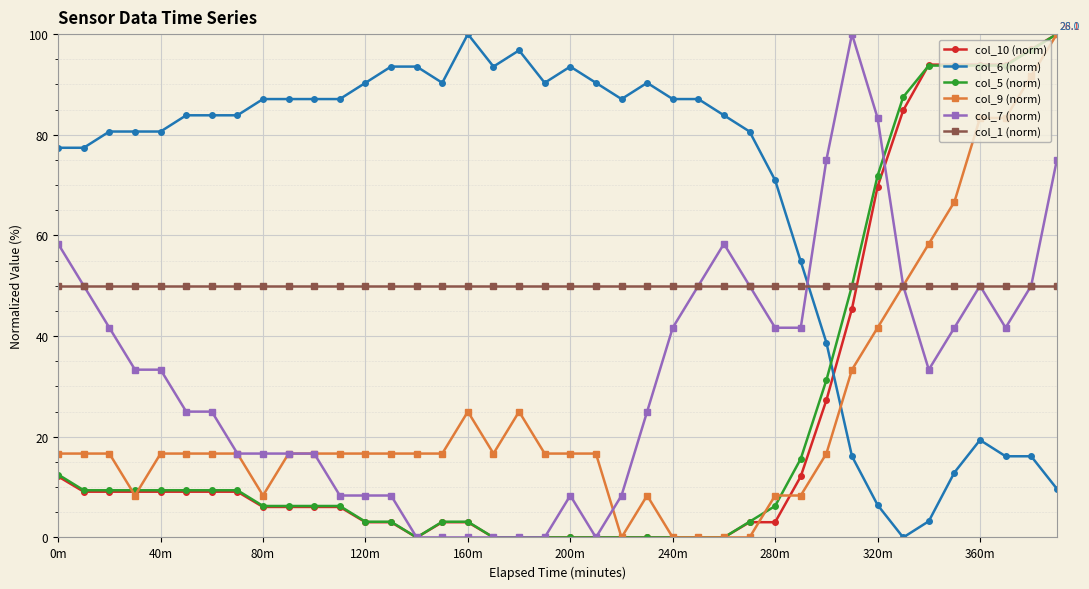

True or false: col_7 (norm) has more than 0 points higher than both neighbors.

True